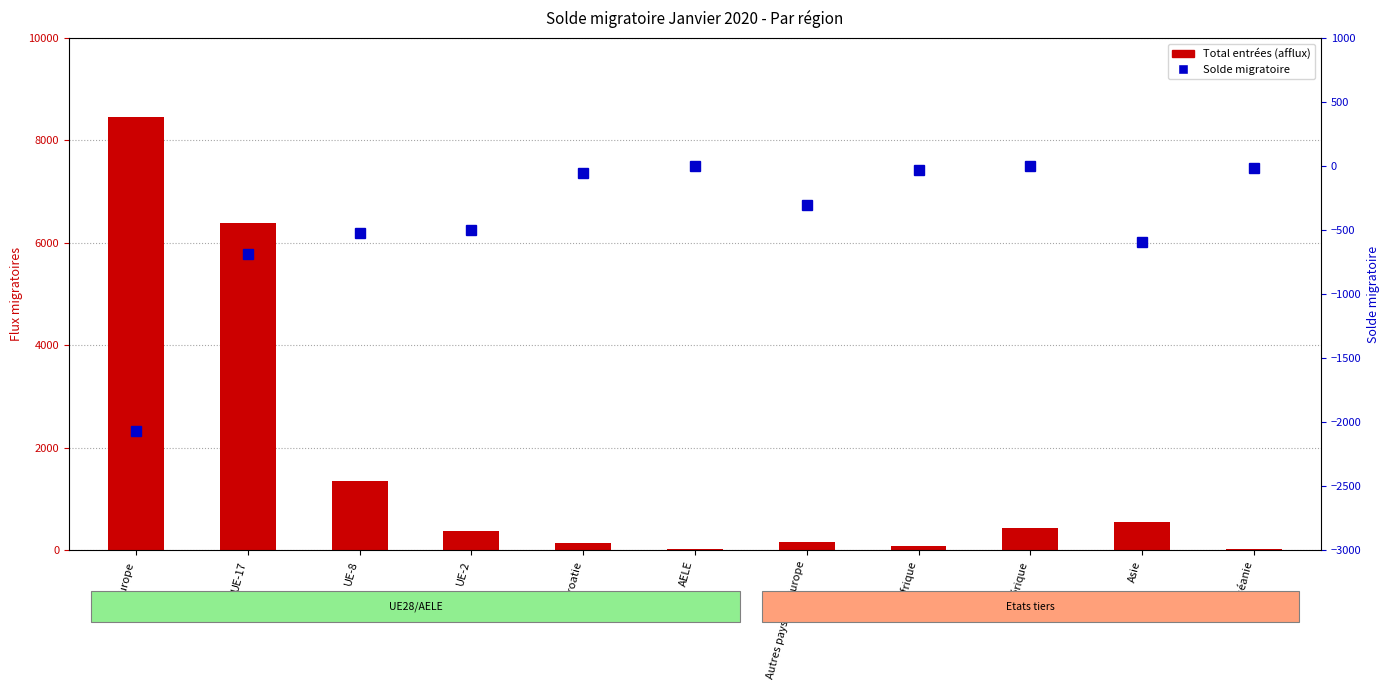

Reading left to right, transcribe all the data shown in this chart.

Total entrées (afflux): Europe=8452	UE-17=6395	UE-8=1347	UE-2=381	UE-Croatie=146	AELE=15	Autres pays de l'Europe=168	Afrique=73	Amérique=426	Asie=557	Océanie=26
Solde migratoire: Europe=-2067	UE-17=-689	UE-8=-524	UE-2=-497	UE-Croatie=-55	AELE=0	Autres pays de l'Europe=-302	Afrique=-32	Amérique=2	Asie=-595	Océanie=-13